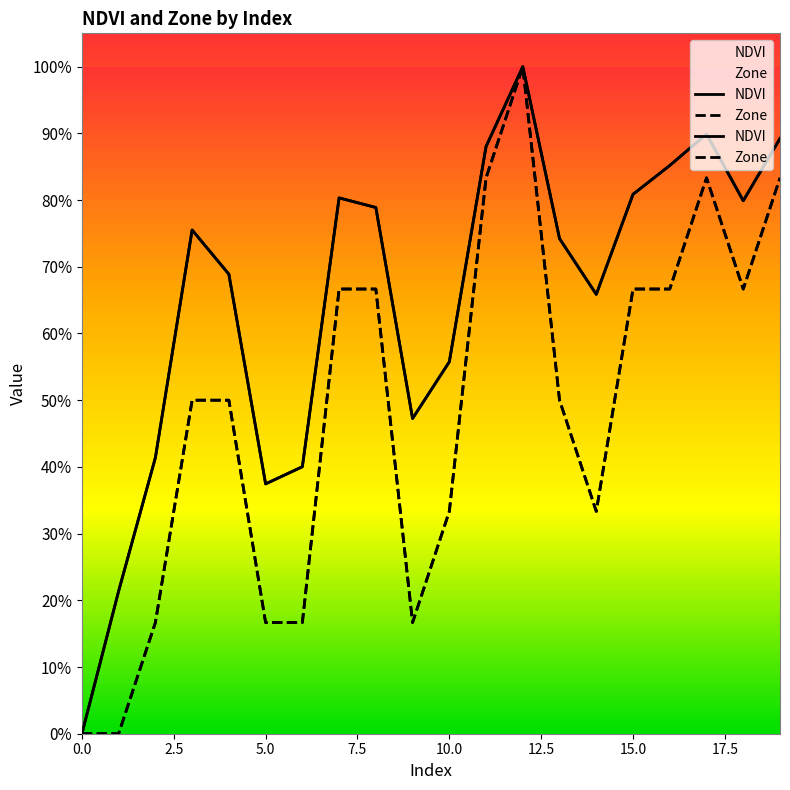

True or false: NDVI and Zone intersect in this chart.

False